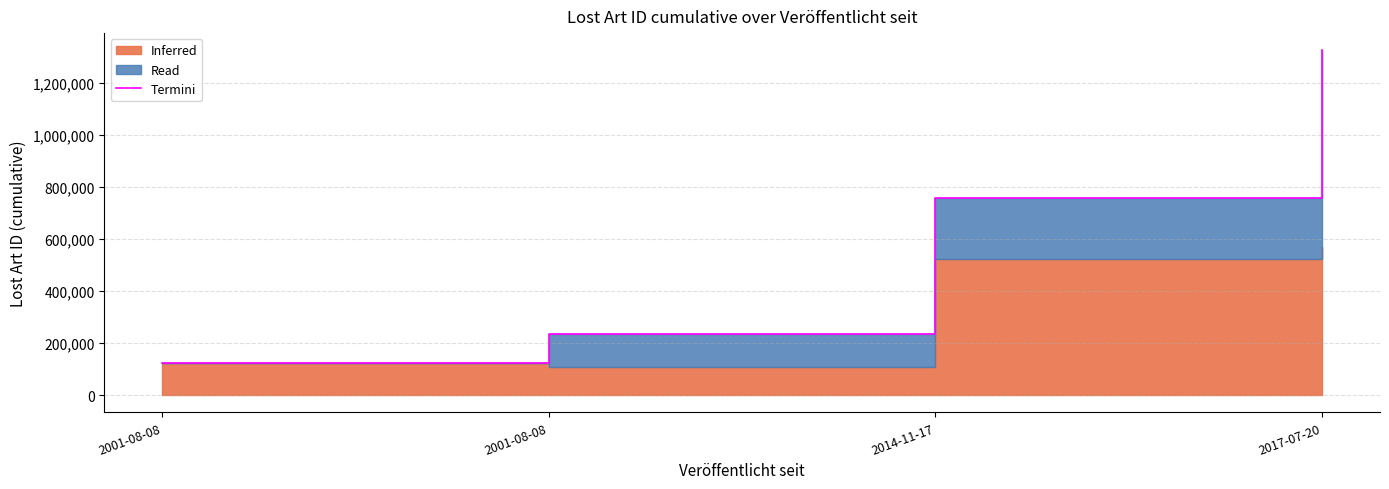

Is it true that the value at 2017-07-20 is 2034329?

False